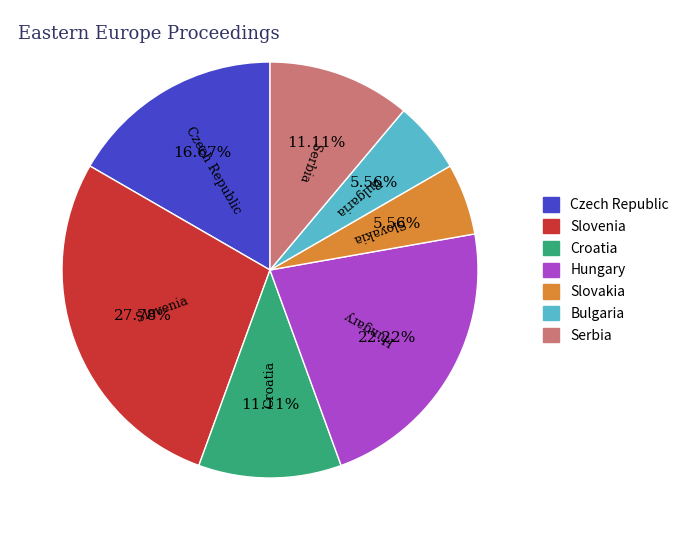

Combined, what portion of the pie is Croatia and Hungary?

33.3%